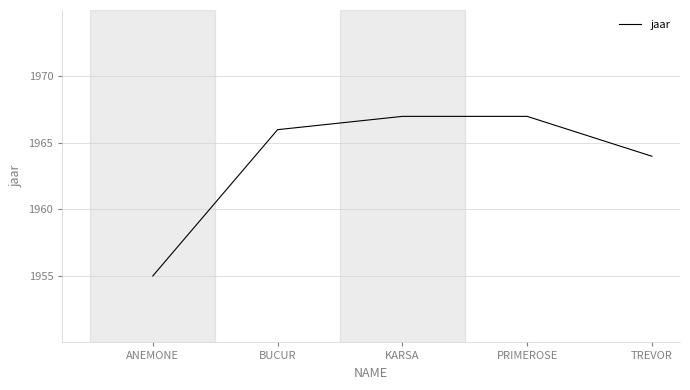

What position from the left is PRIMEROSE?

4